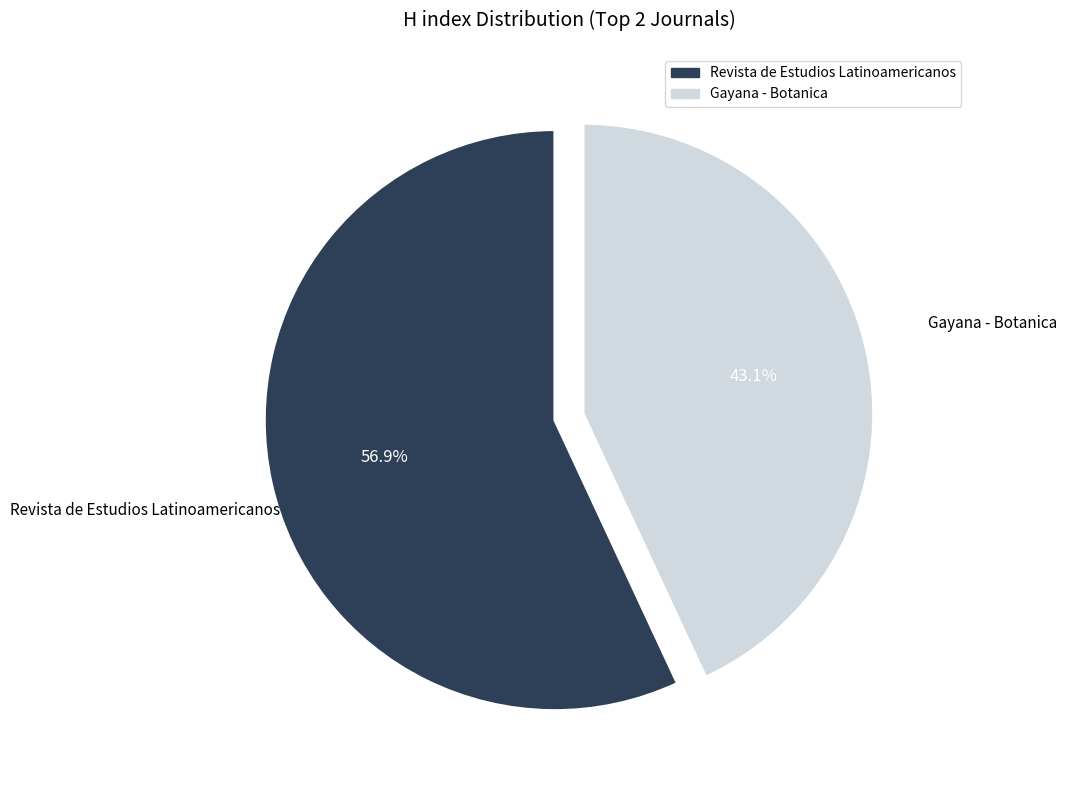

Is the sum of Gayana - Botanica and Revista de Estudios Latinoamericanos greater than half?

Yes